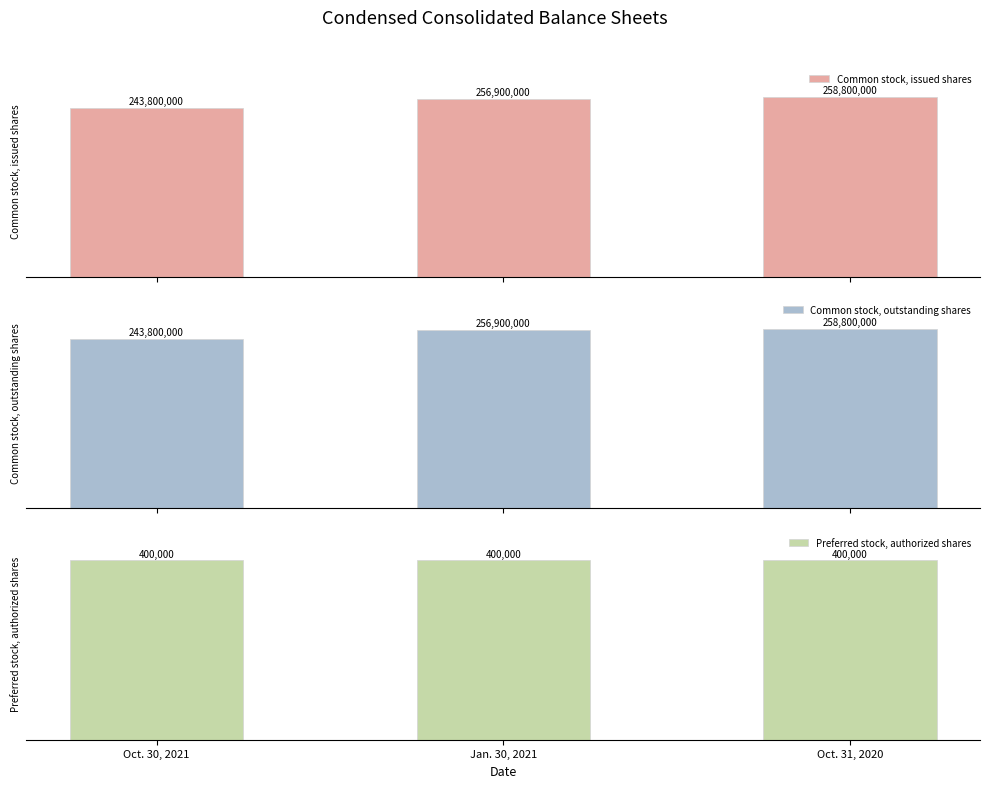

Count the Common stock, outstanding shares values in the range 243800000 to 258800000.

3